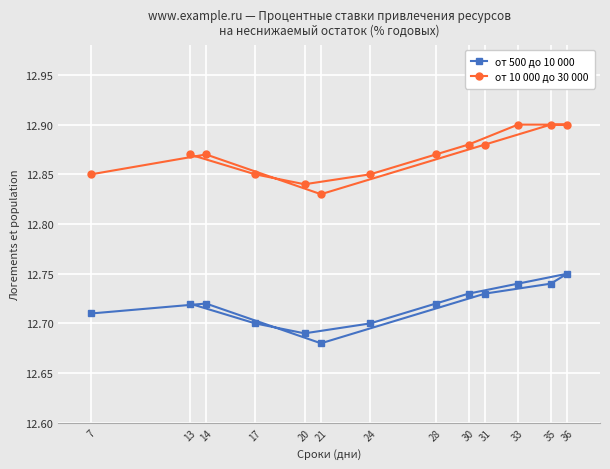

What are all the series names shown in the legend?

от 500 до 10 000, от 10 000 до 30 000